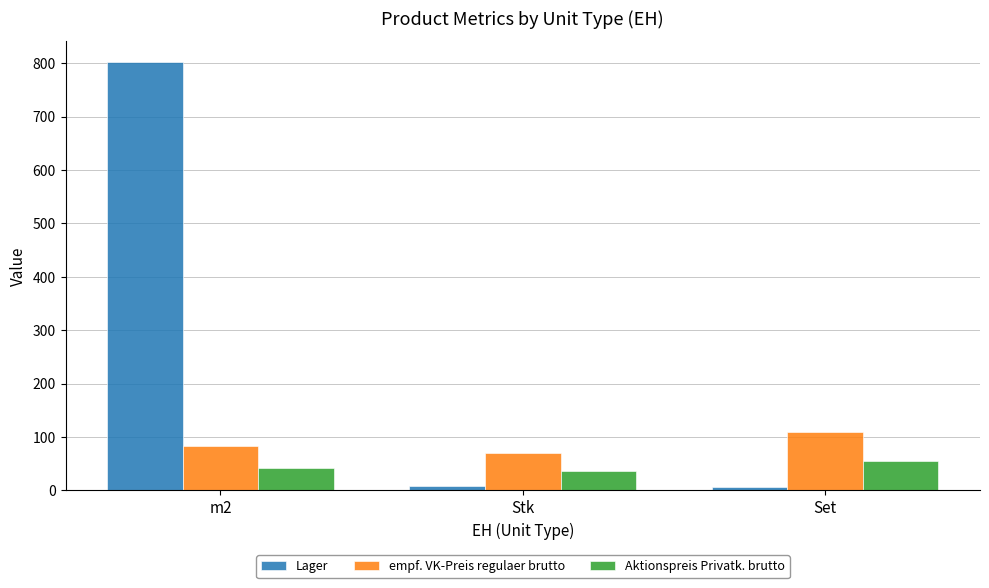

List the series in order of their peak value, highest first.

Lager, empf. VK-Preis regulaer brutto, Aktionspreis Privatk. brutto